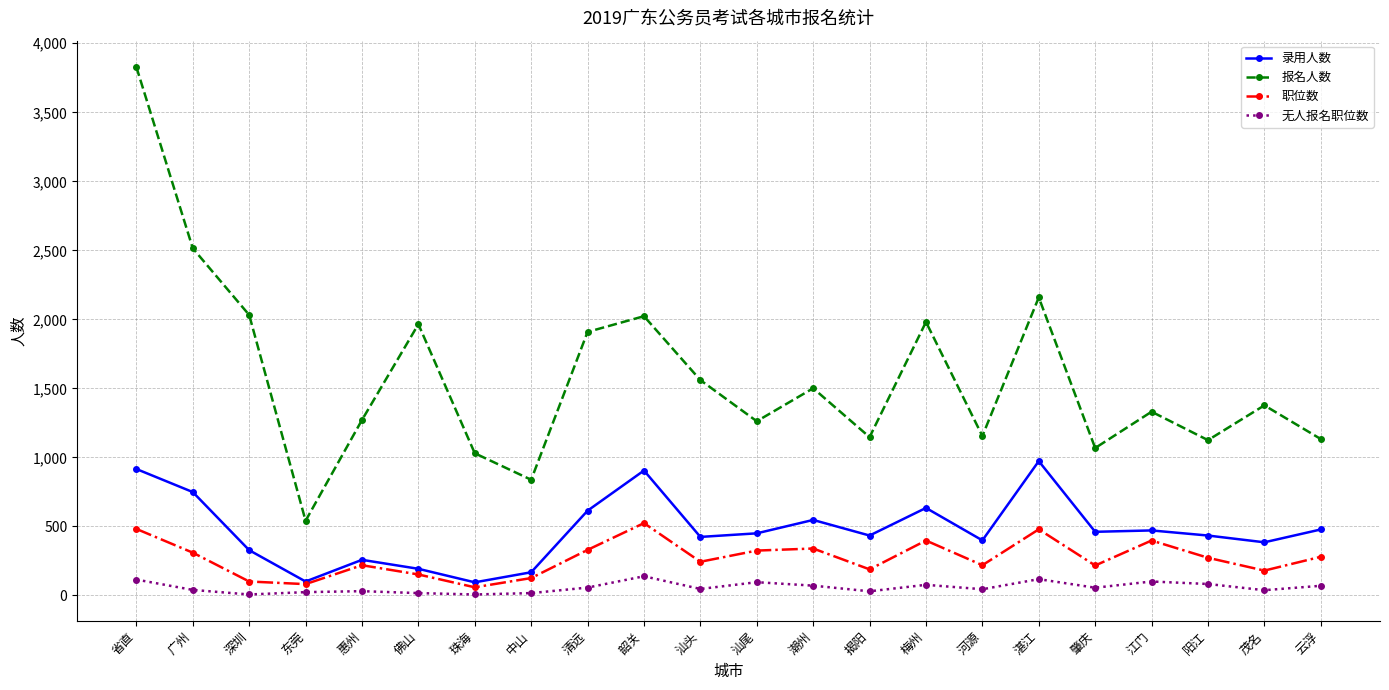

What is the label of the 16th point from the left?

河源